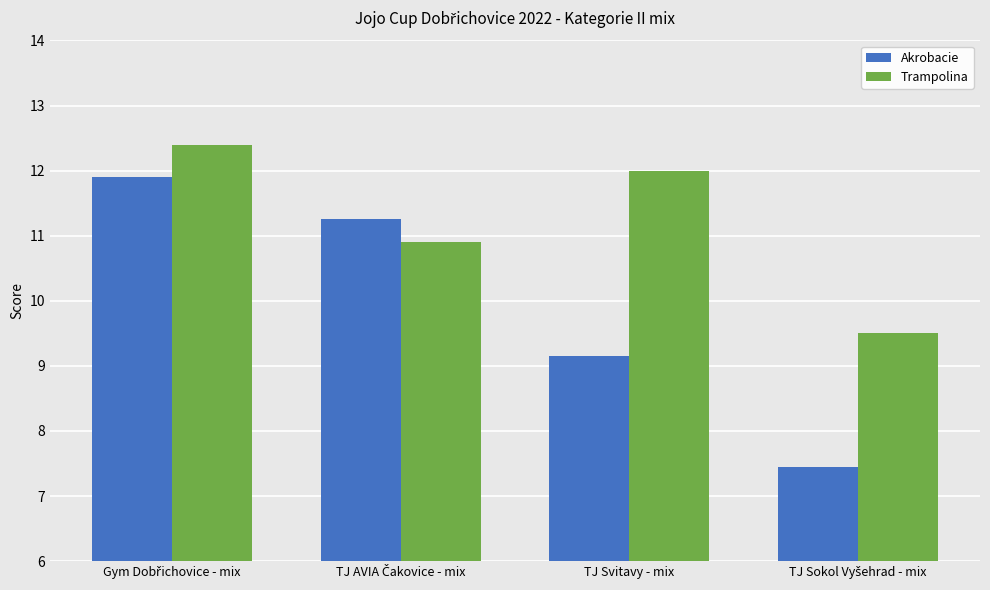

What is the sum of all Trampolina values?

44.8